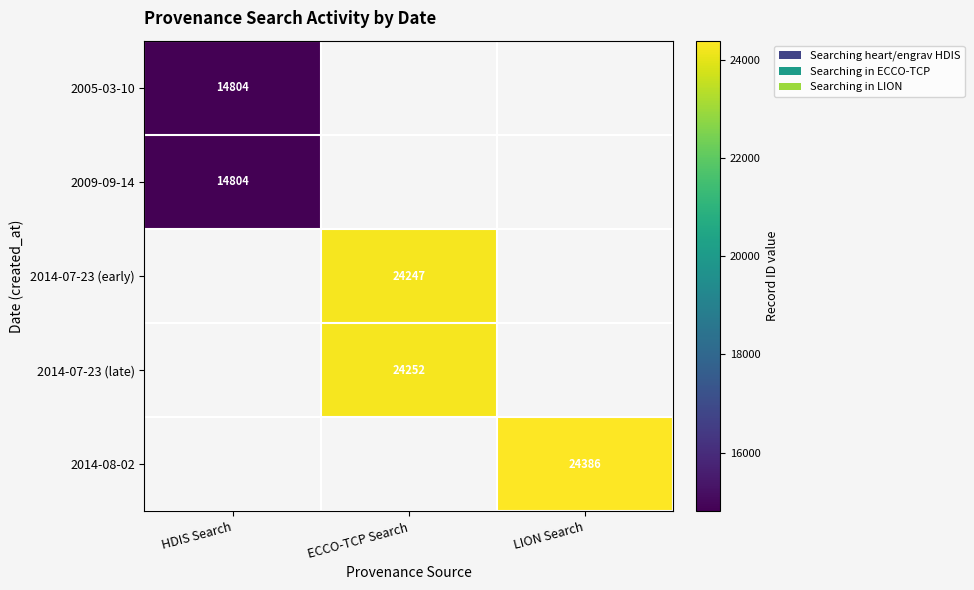

Which category has the highest value in the 2014-07-23 (early) series?

HDIS Search